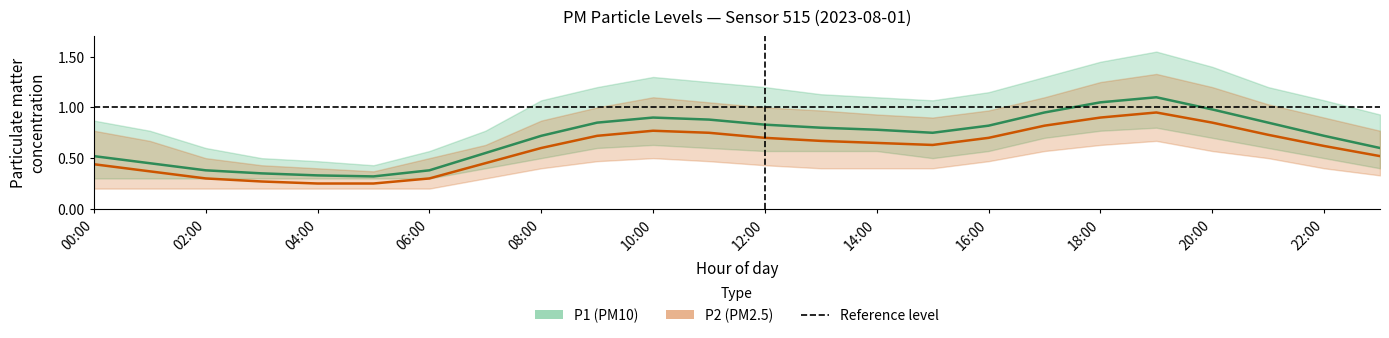

What is the sum of all P2_upper values?

20.6